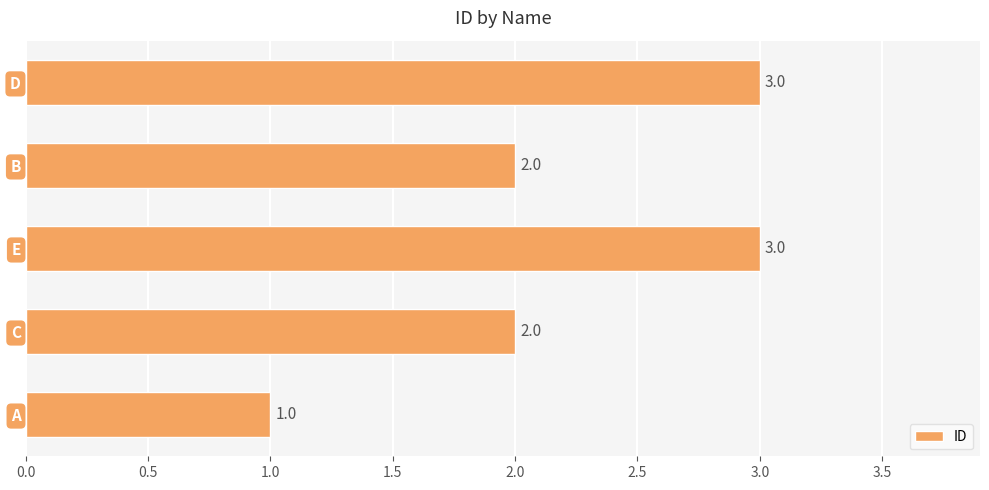

How many values are between 2 and 3?

4